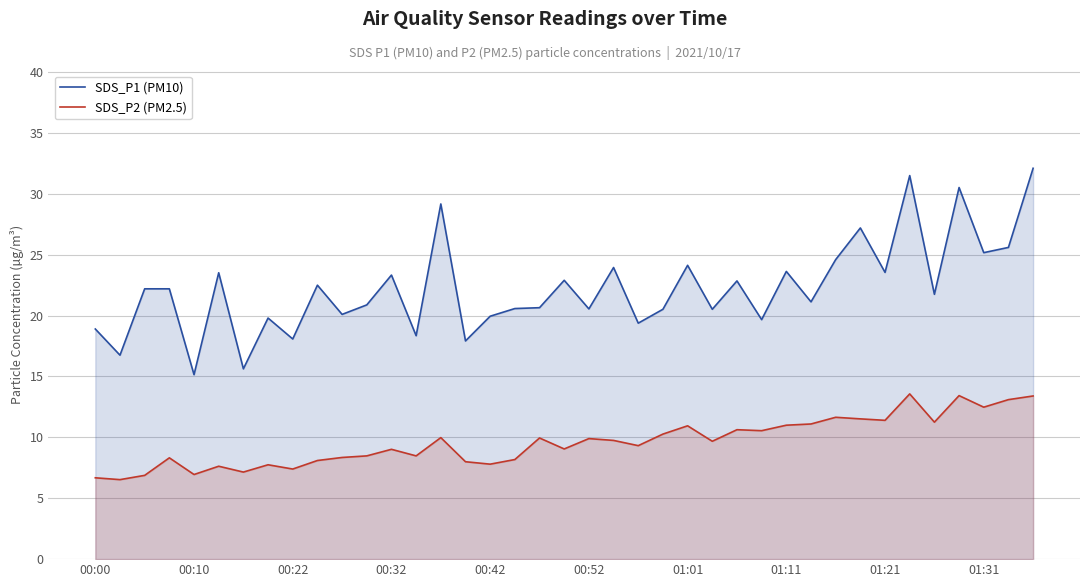

Which series has the largest range (max minus min)?

SDS_P1 (PM10)